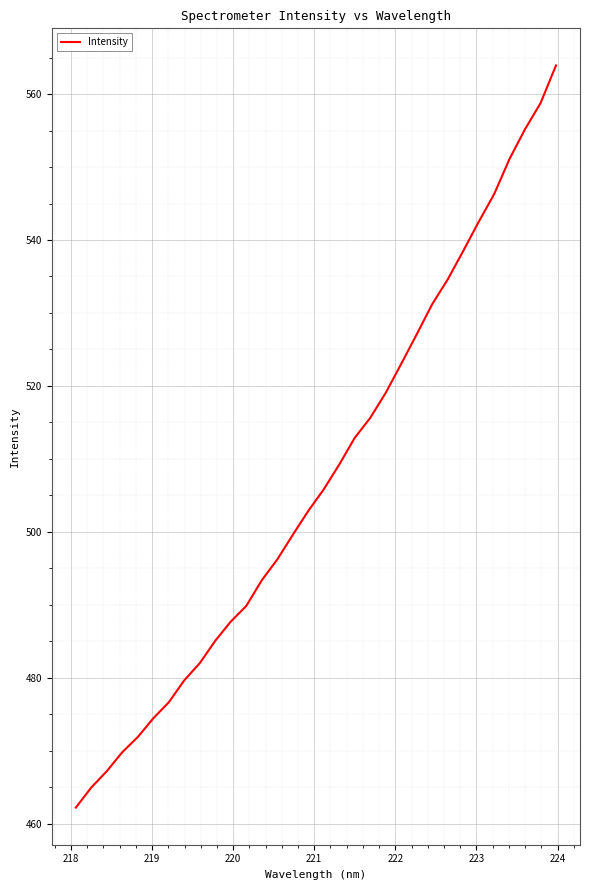

What is the smallest value displayed?

462.2